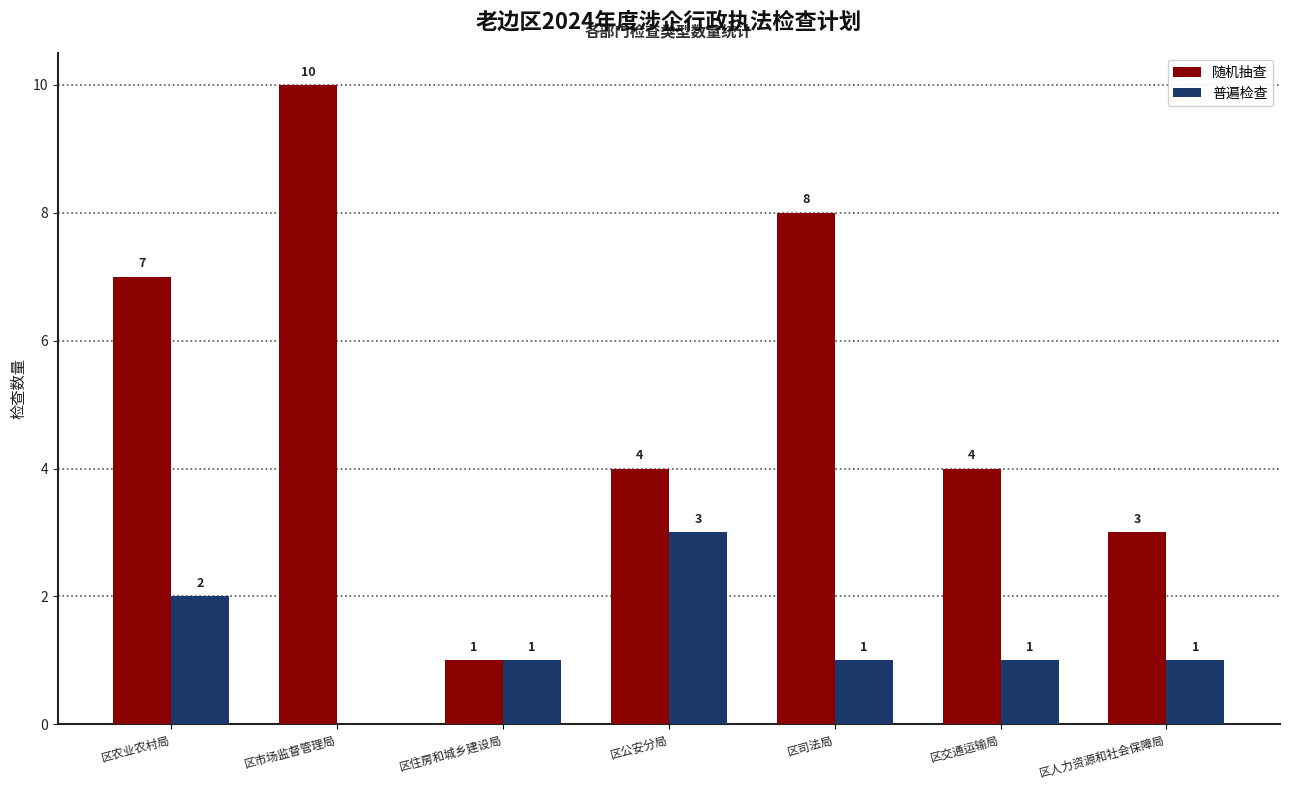

What is the sum of all 普遍检查 values?

9